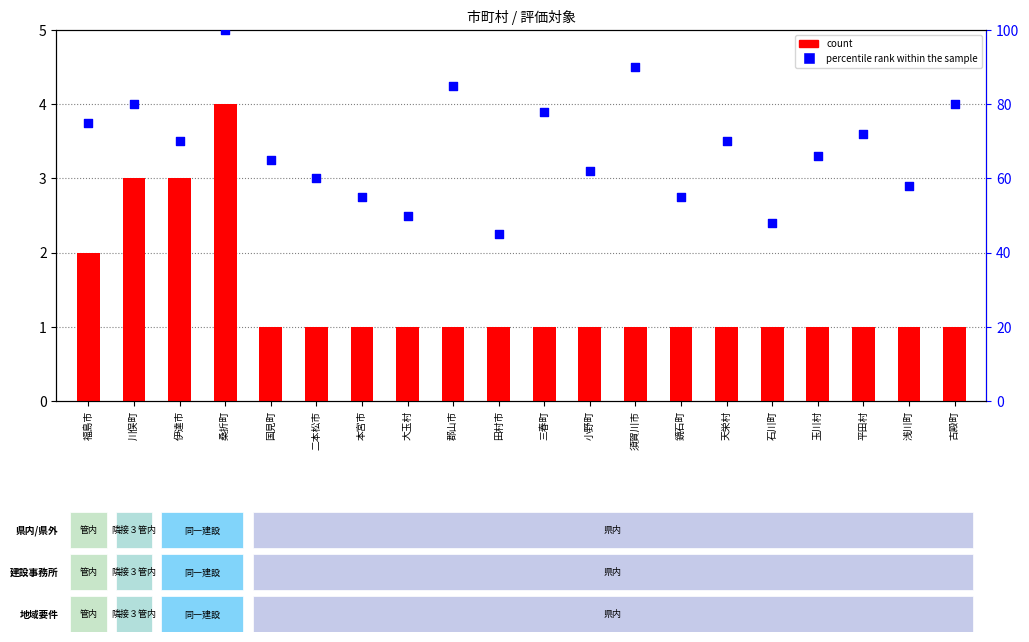

Which series contains the highest Y value?

percentile rank within the sample